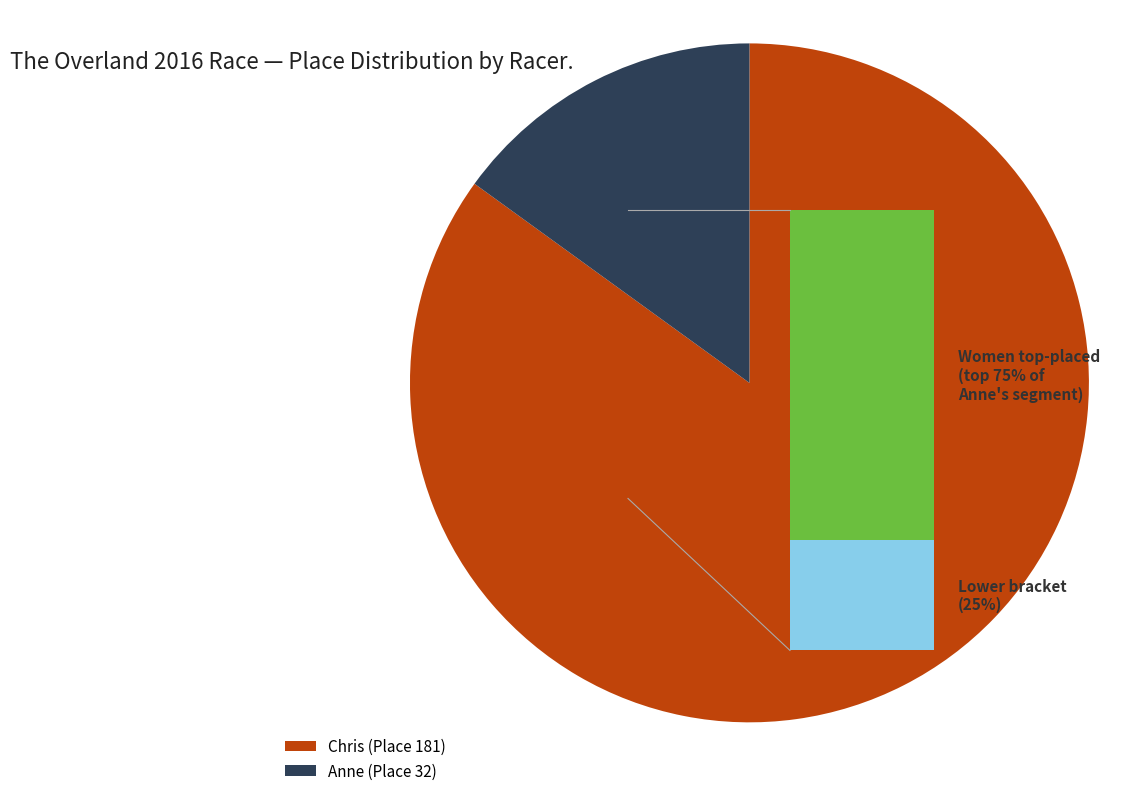

Which has a higher value, Anne or Chris?

Chris